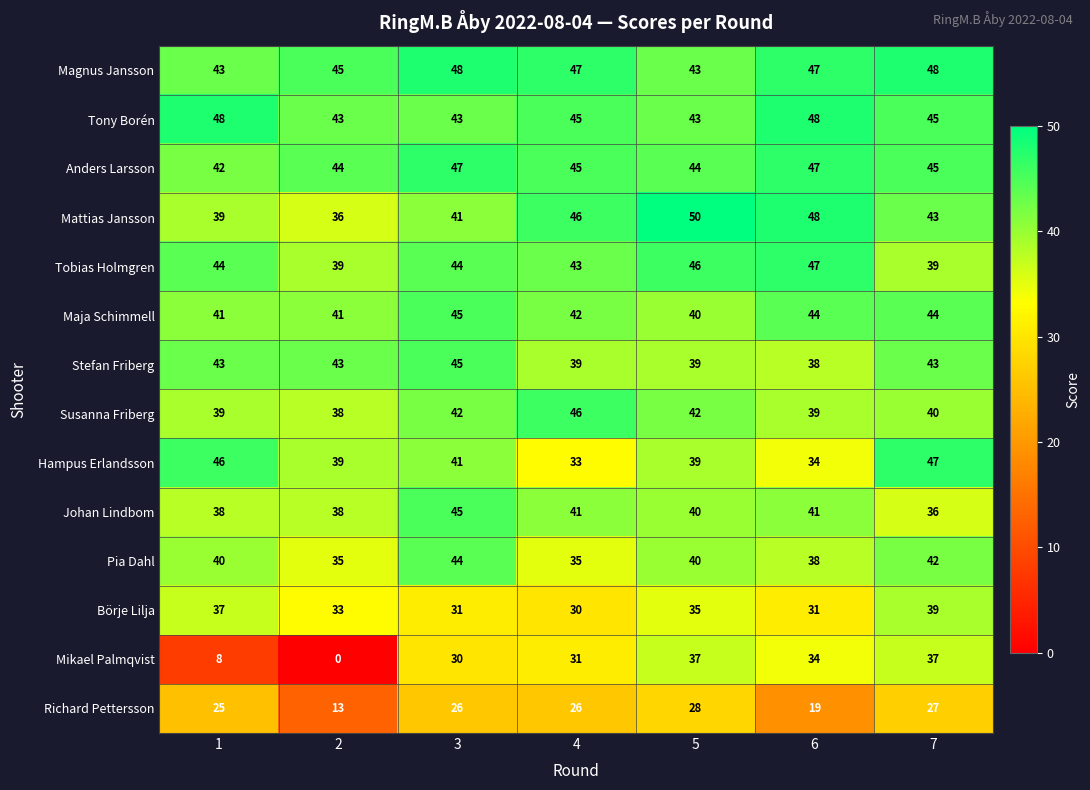

Is it true that Tobias Holmgren equals 68 at 2?

False